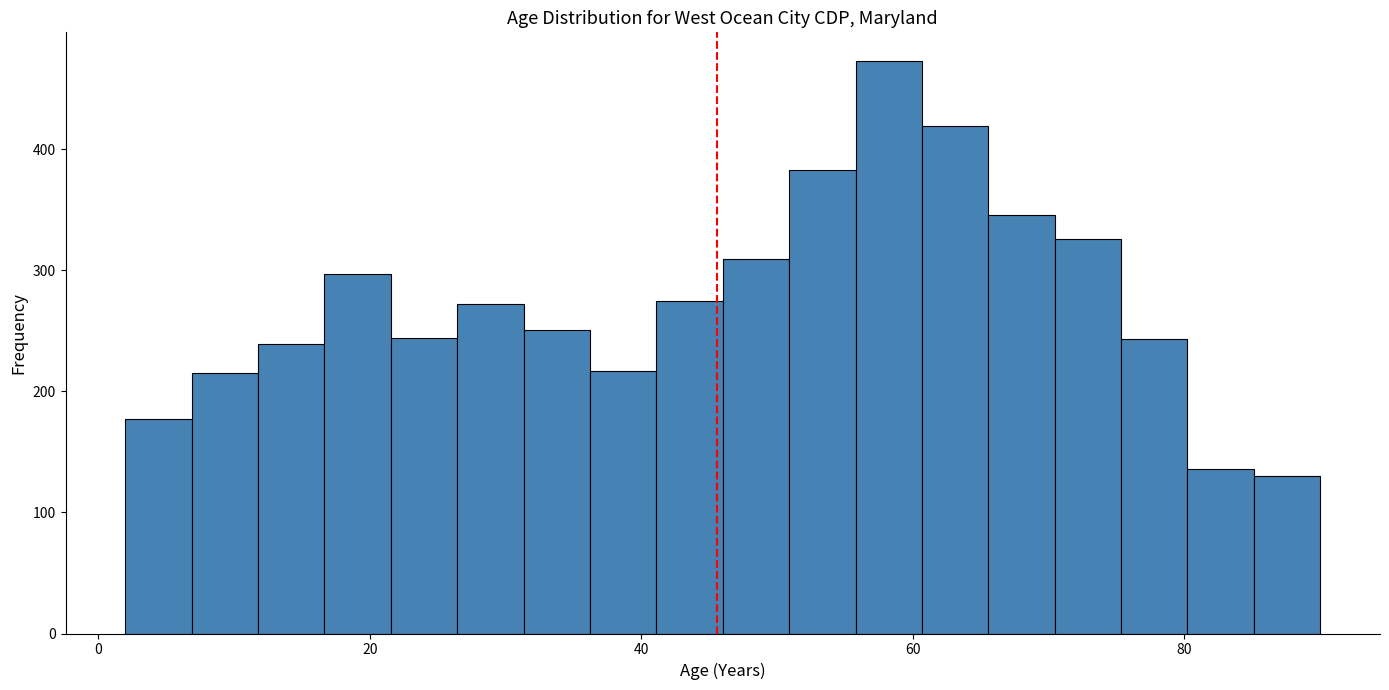

Around what value on the x-axis is the tallest bar? Give the approximate position of its centre, as read against the axis.

58